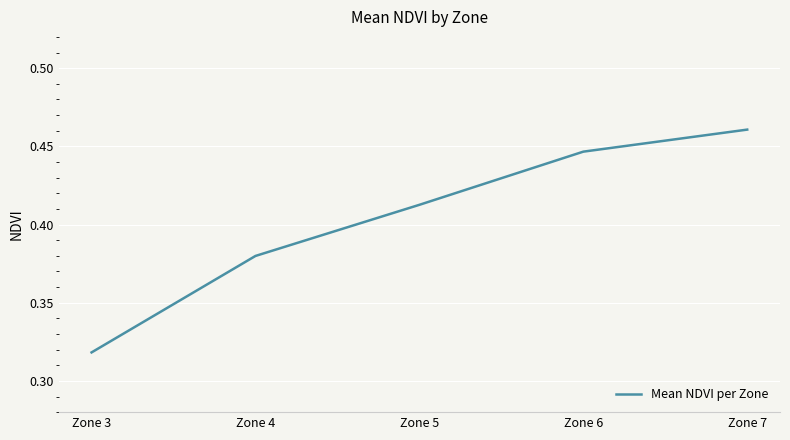

Which category has the lowest value across all series?

Zone 3